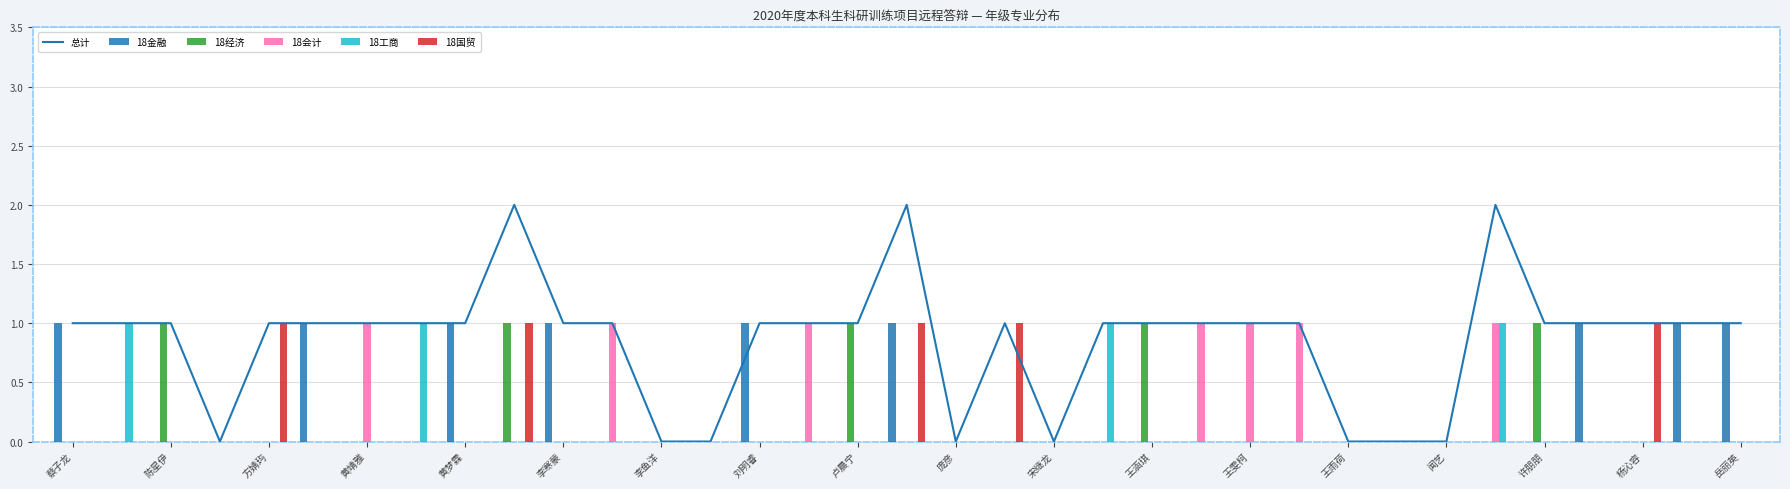

What is the sum of all 18国贸 values?

5